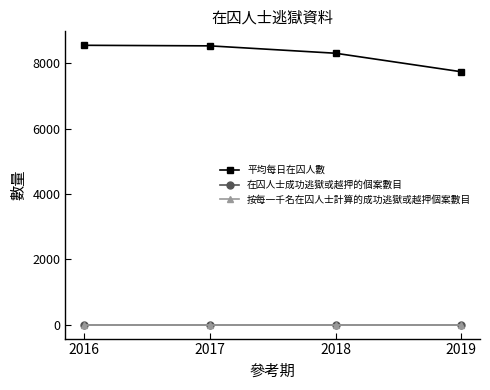

Is this an area chart (filled region under the line)?

No